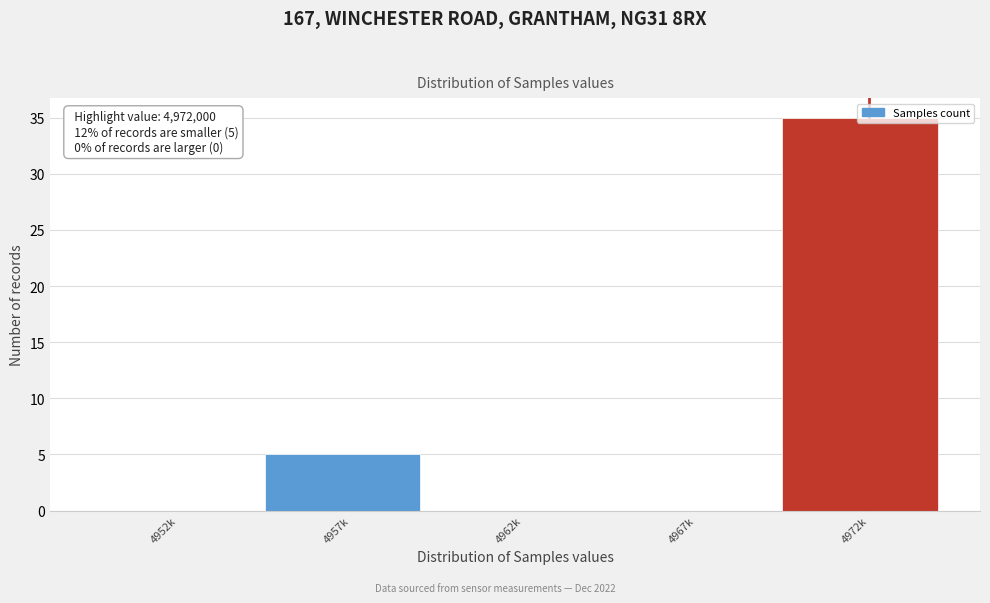

What is the greatest value displayed?

35